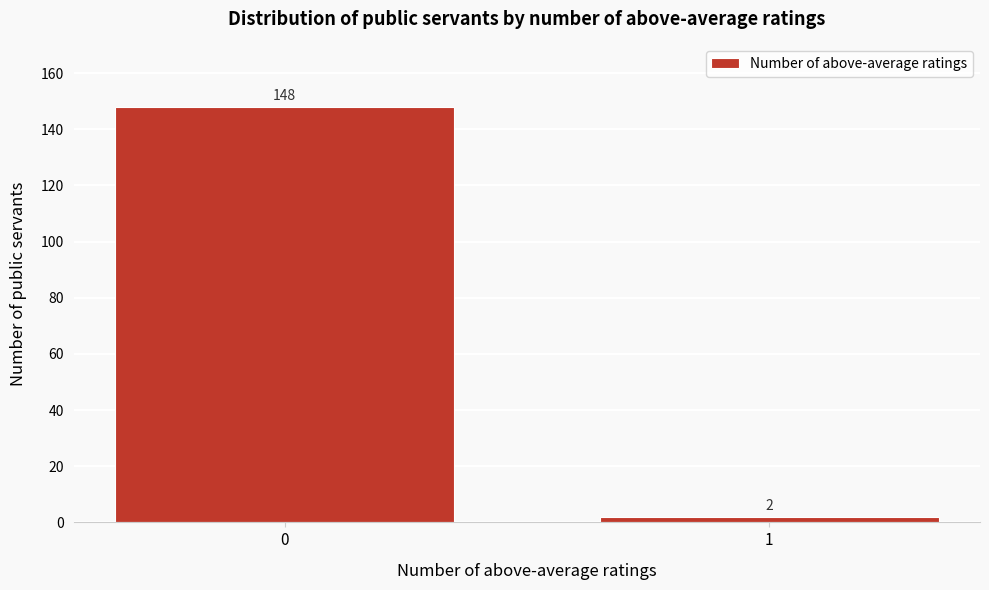

Reading left to right, transcribe all the data shown in this chart.

148	2